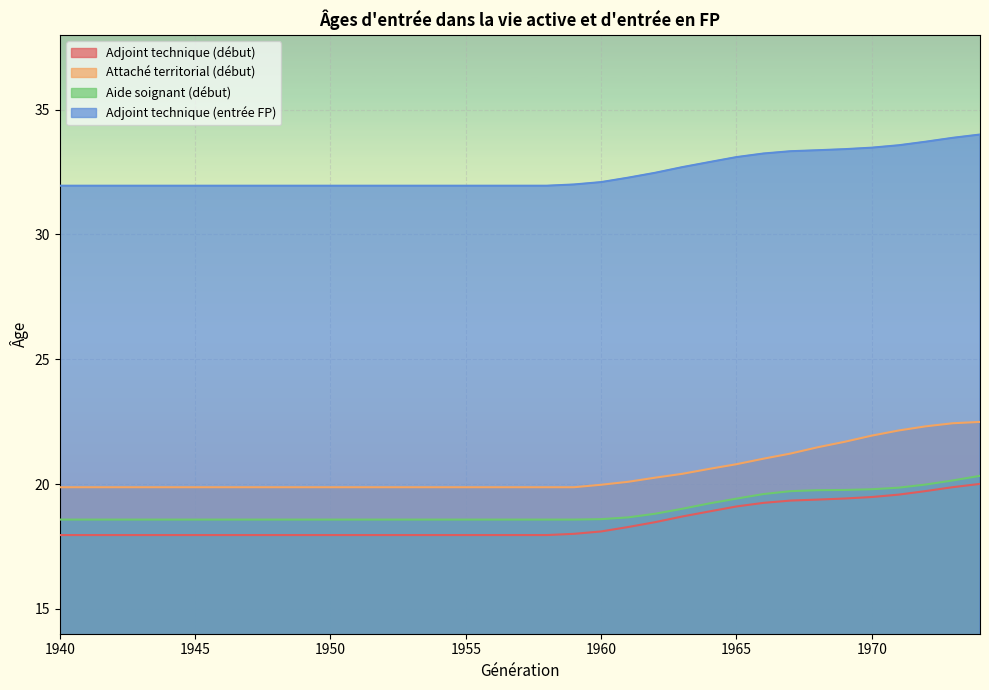

What is the difference between the maximum and minimum values in the Aide soignant (début) series?

1.8